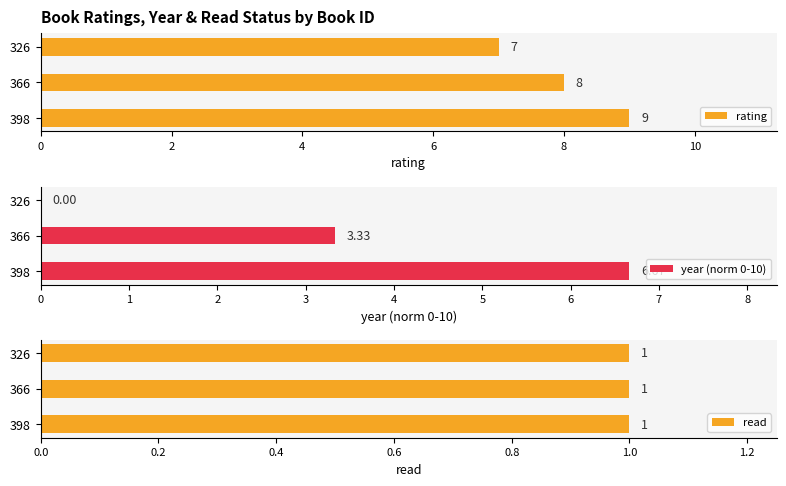

What is the sum of the rating values at 366 and 398?

17